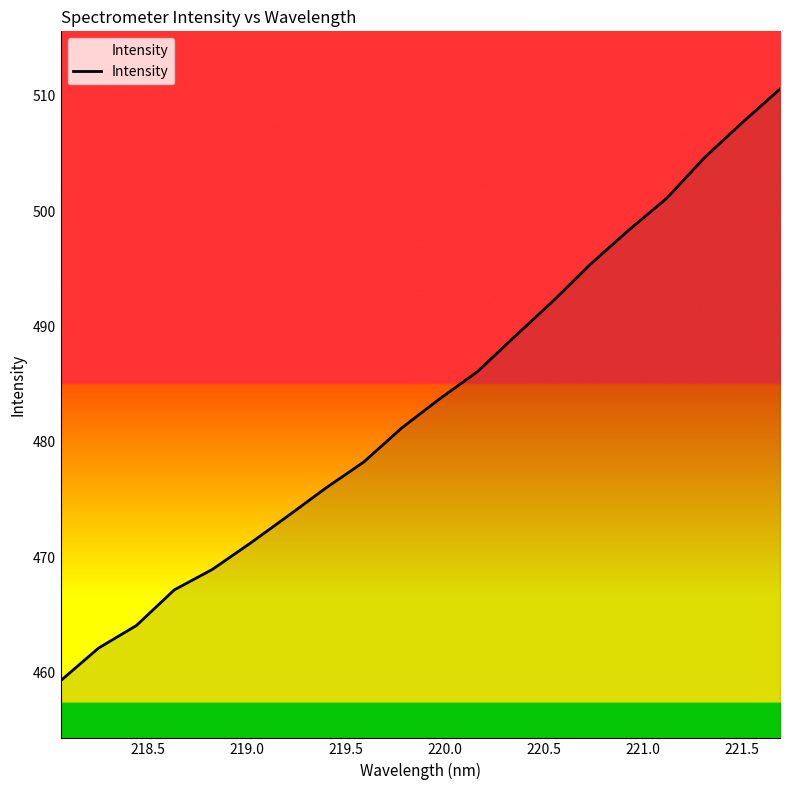

What is the smallest value displayed?

459.3